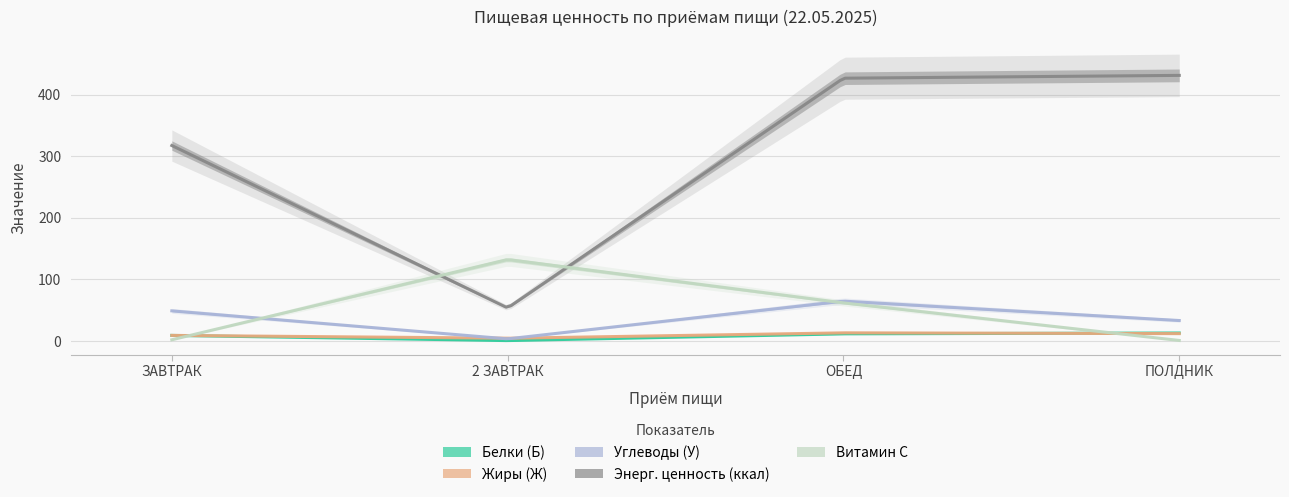

True or false: Углеводы (У) and Белки (Б) cross at least once.

False